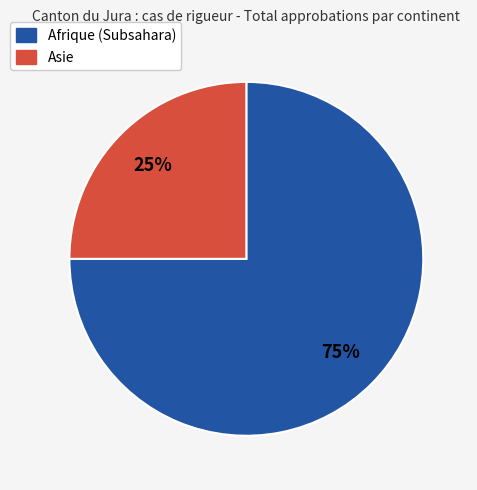

True or false: Asie accounts for 34% of the total.

False